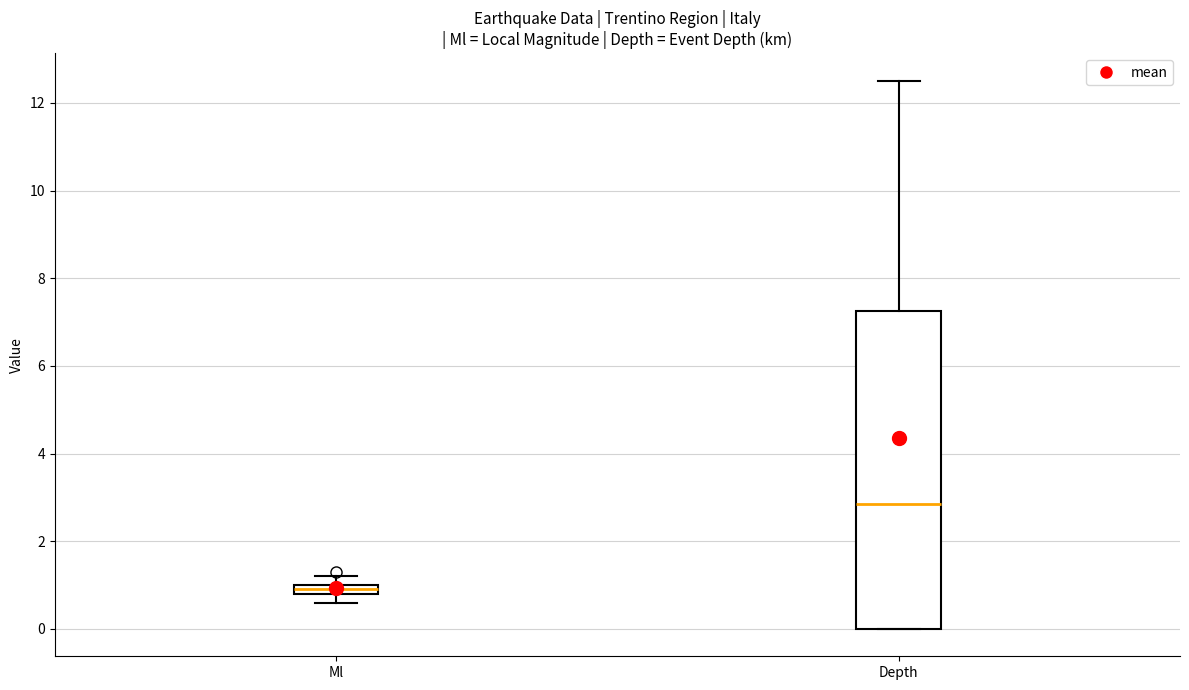

Which box's median line is the highest?

Depth